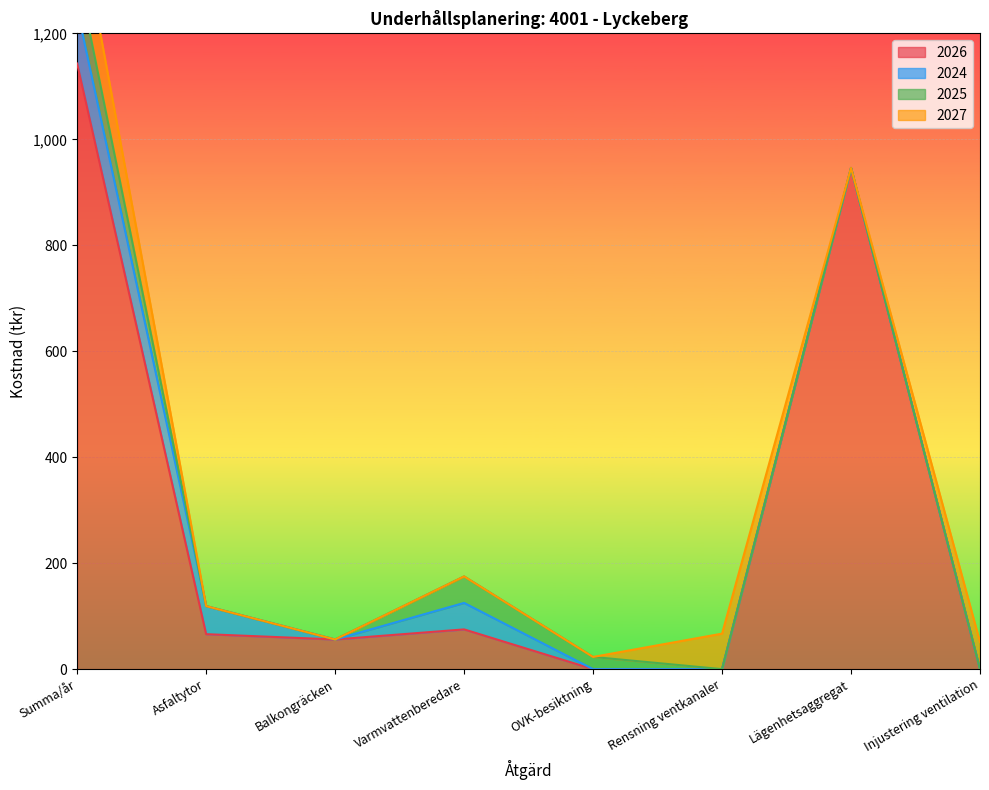

Count the number of data series in this chart.

4